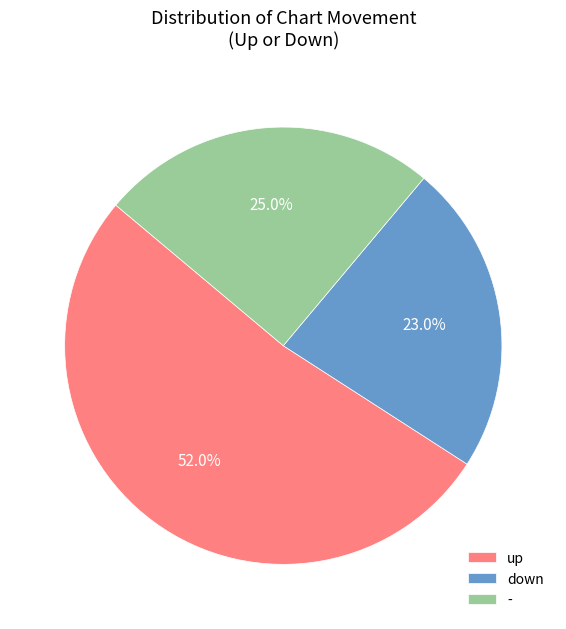

Rank the categories by value from highest to lowest.

up, -, down